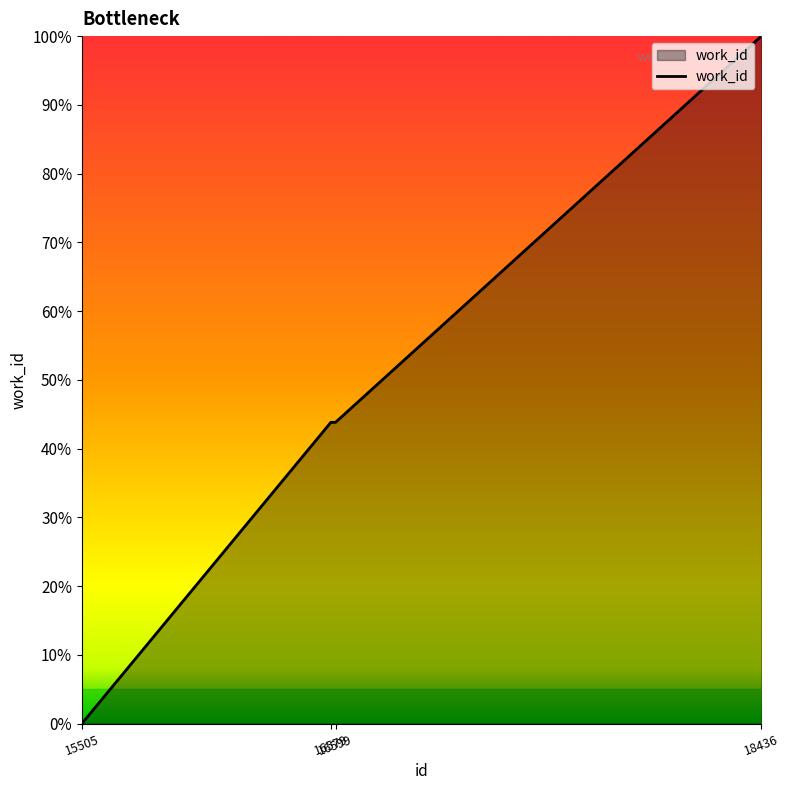

At which label is the value closest to 0?

15505